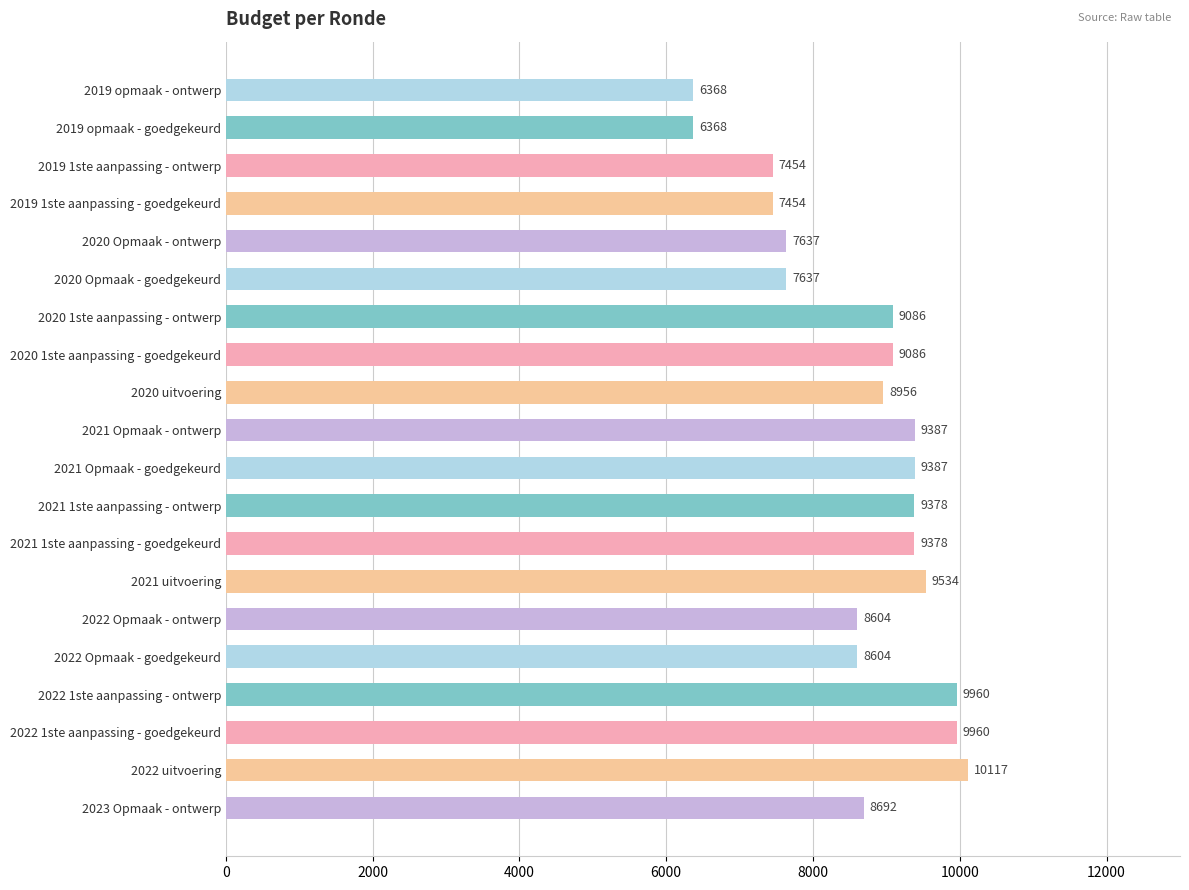

Does the chart contain stacked bars?

No